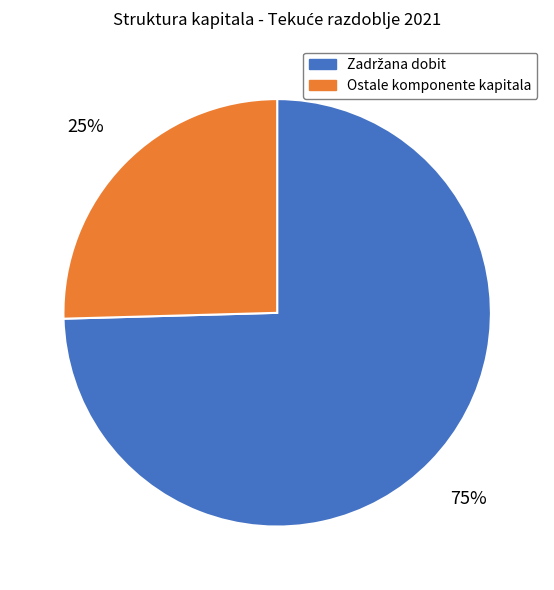

How many segments does this pie chart have?

2